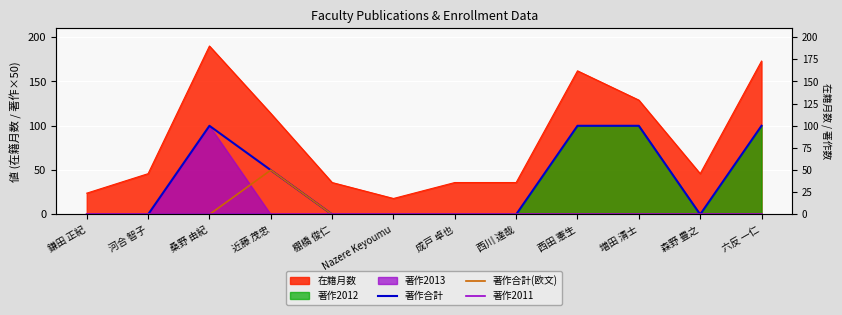

True or false: 著作2011 has more than 0 interior local peaks.

False